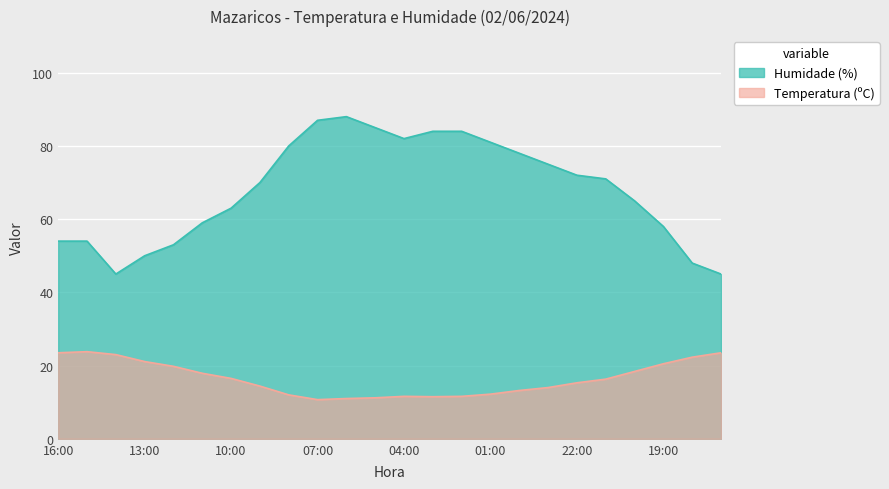

How many series are shown in this chart?

2